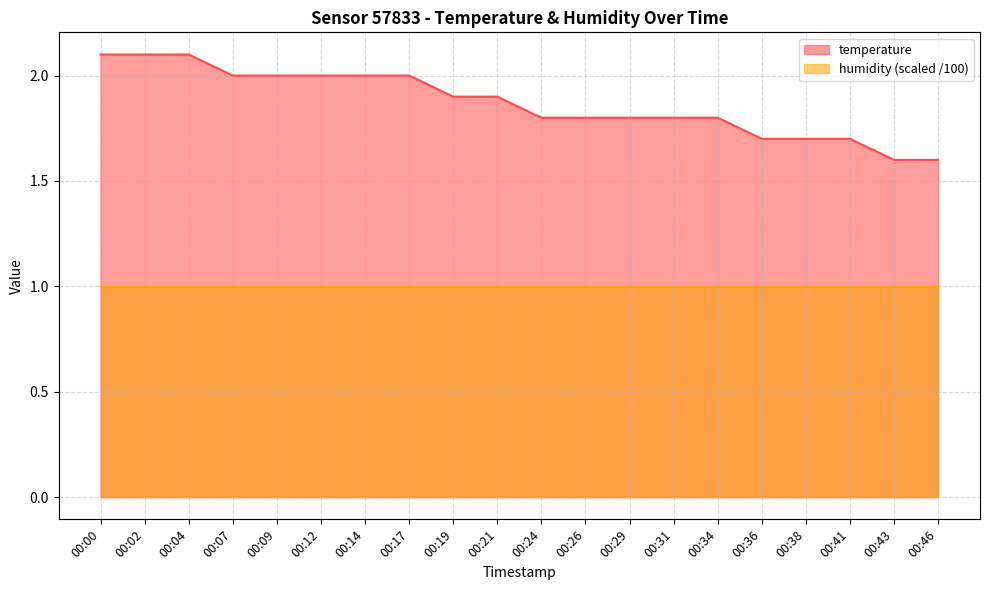

Where is the data nearest to the value 1?

00:43